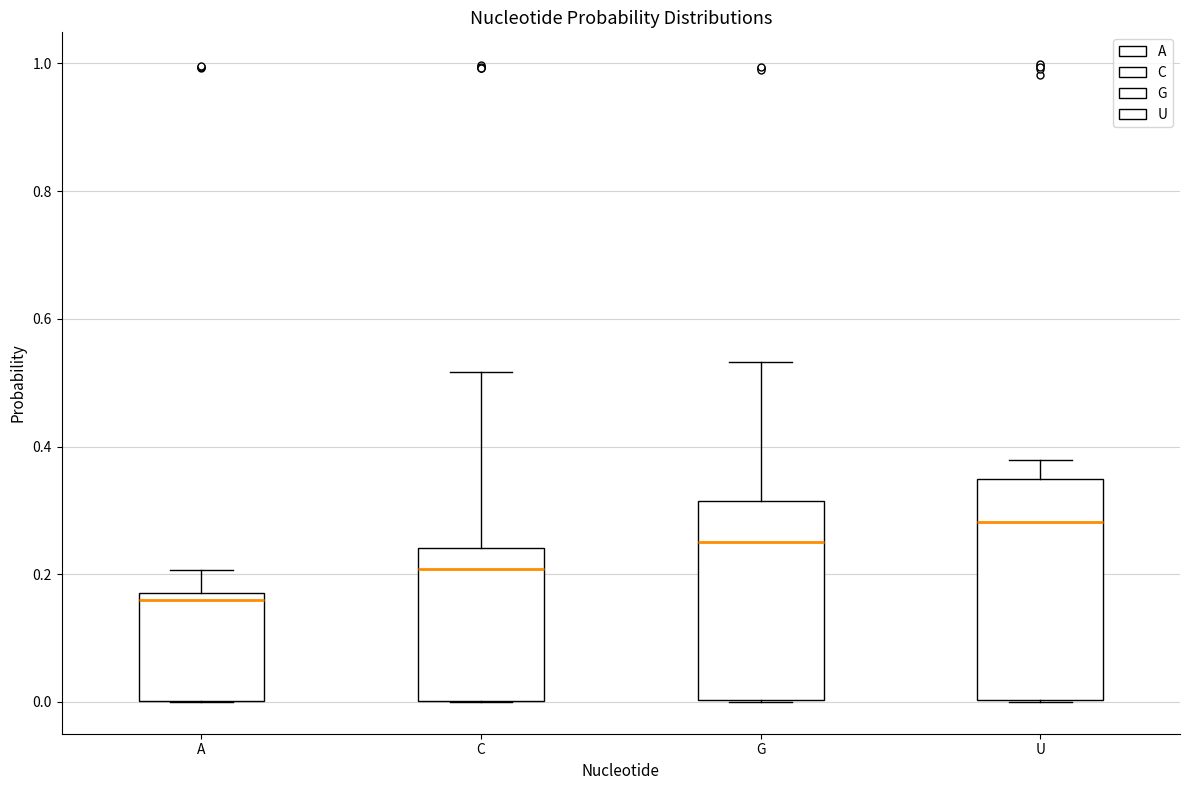

Which box's median line is the lowest?

A